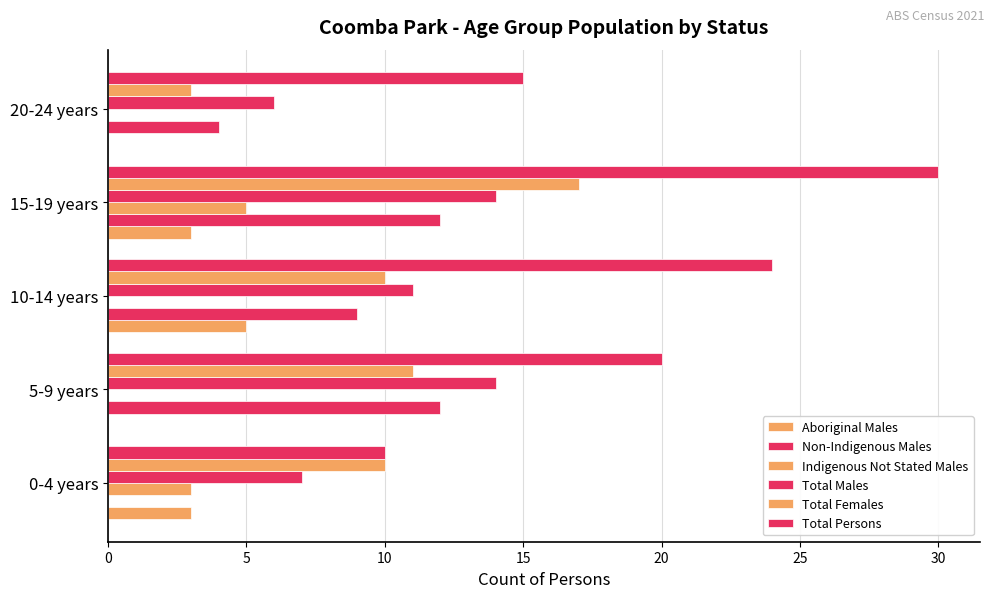

How many data points does each series have?

5